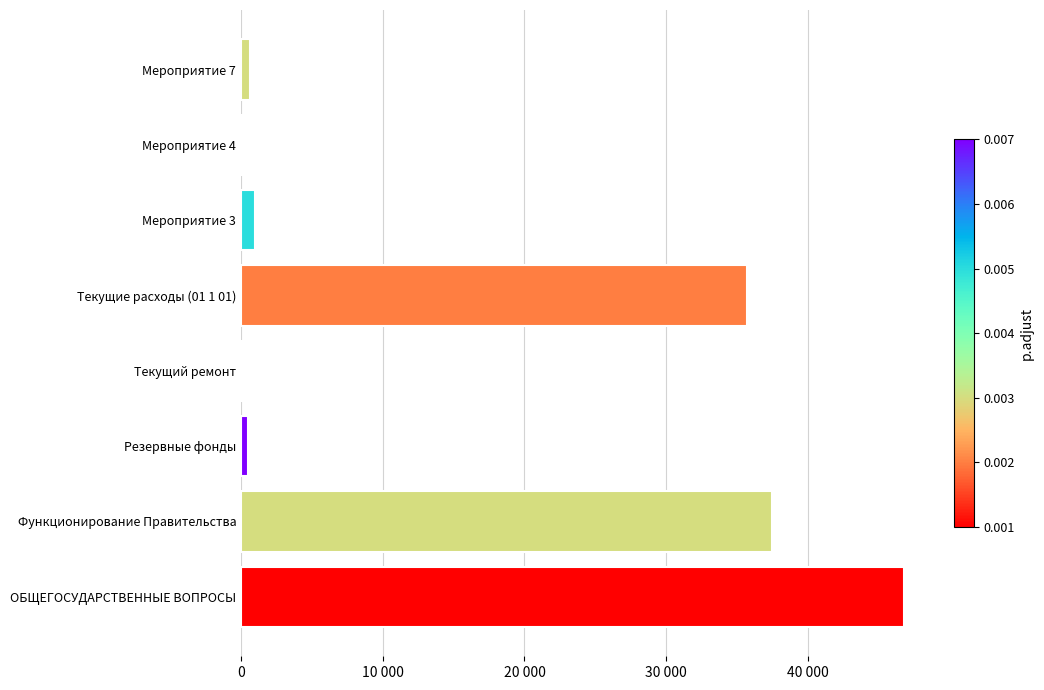

What is the greatest value displayed?

46789.3